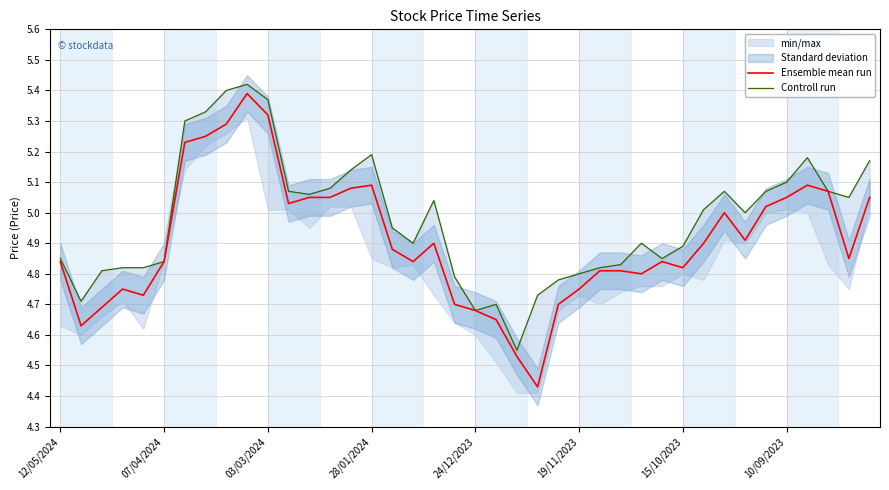

Is it true that Ensemble mean run equals 7.3 at 24/12/2023?

False